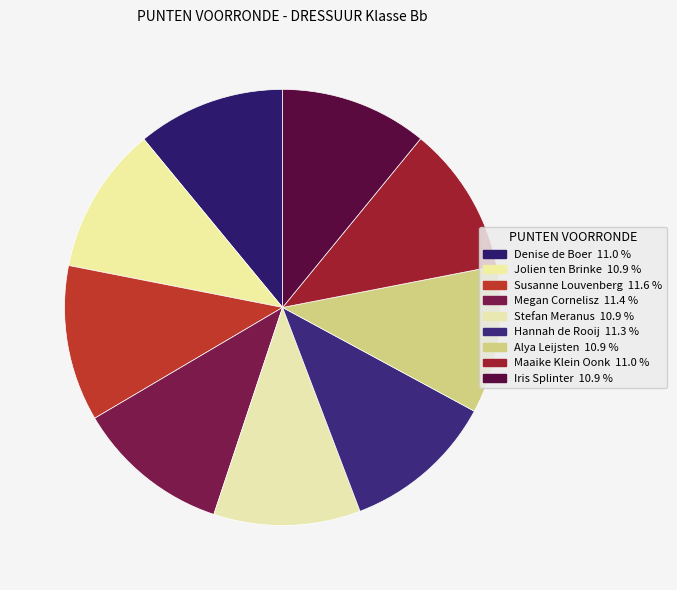

What percentage do Maaike Klein Oonk and Alya Leijsten together represent?

22.0%